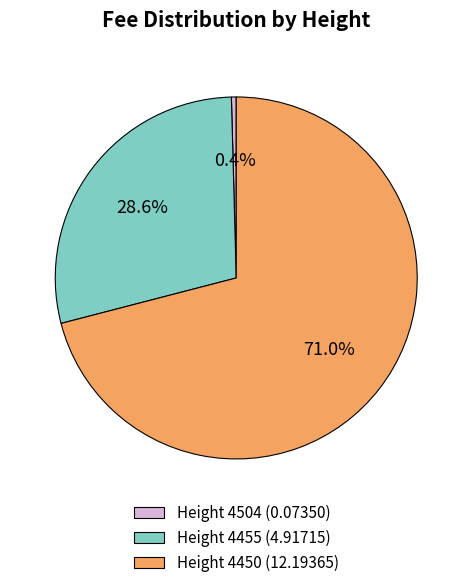

Is there a majority slice in this chart?

Yes